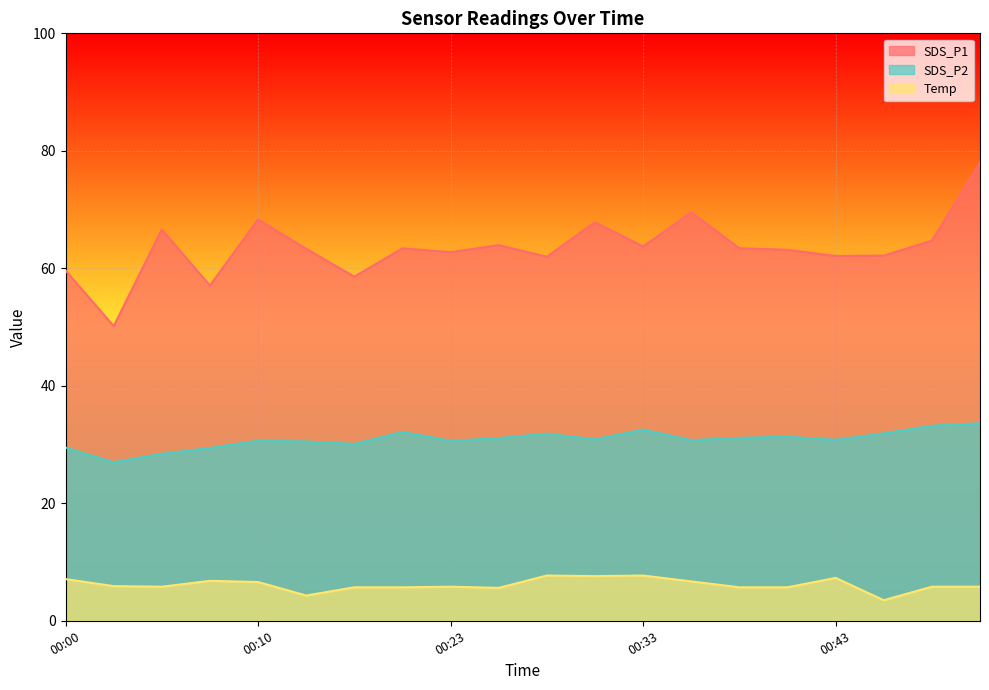

What are all the series names shown in the legend?

SDS_P1, SDS_P2, Temp